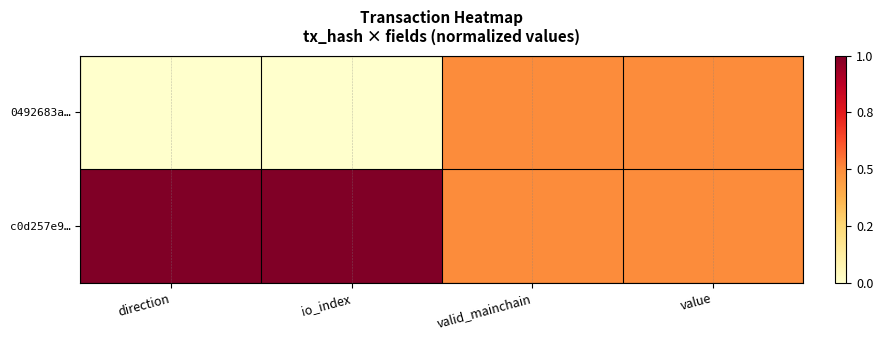

Reading left to right, list all the values displayed in this chart.

0492683a…: direction=0.0	io_index=0.0	valid_mainchain=0.5	value=0.5
c0d257e9…: direction=1.0	io_index=1.0	valid_mainchain=0.5	value=0.5